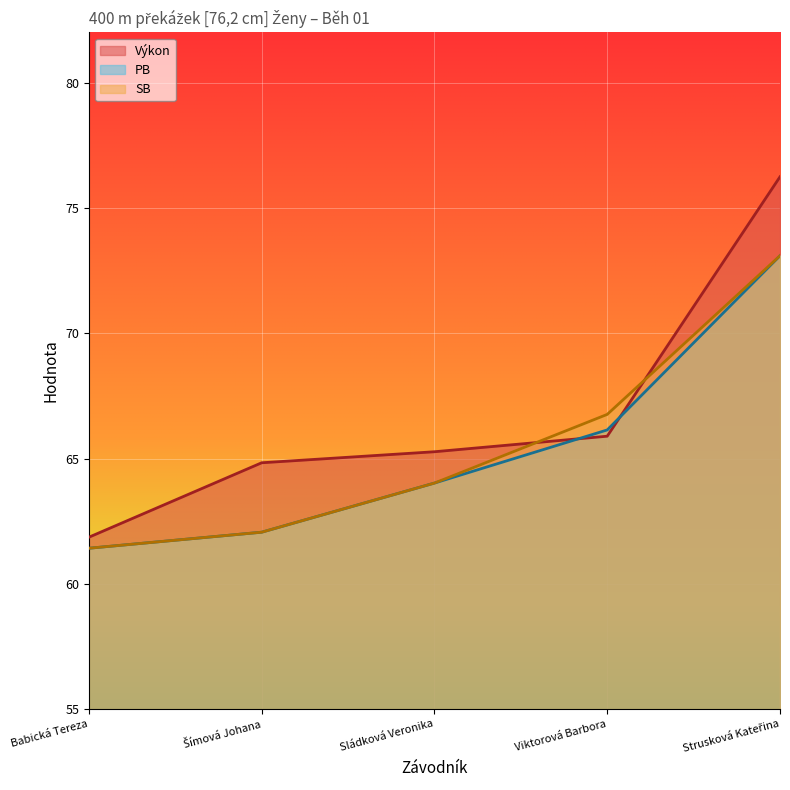

Is the value of SB at Šímová Johana greater than the value of Výkon at Viktorová Barbora?

No